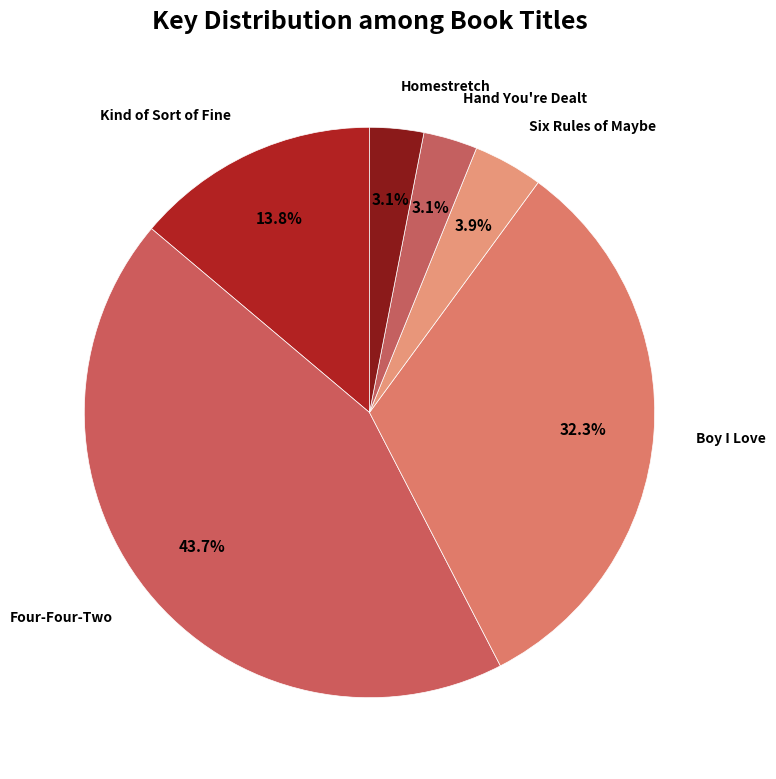

Is there any slice that represents more than half of the pie?

No